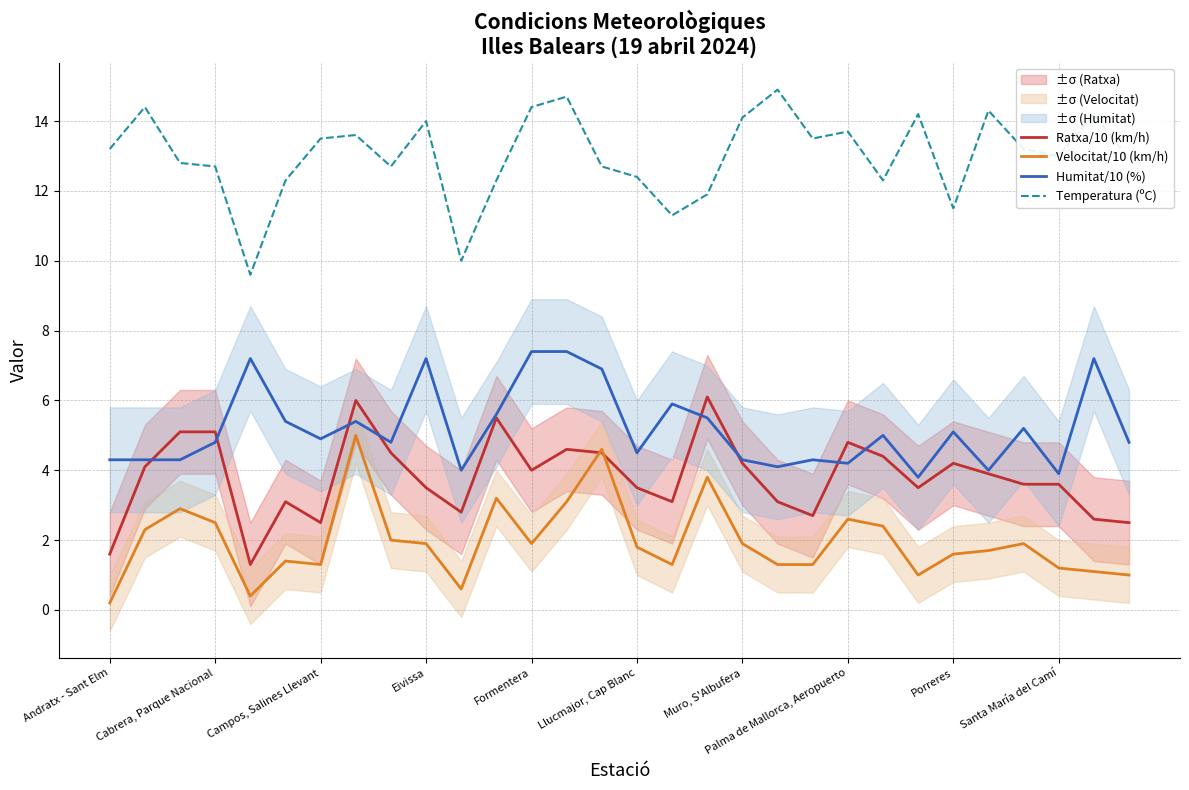

True or false: Humitat/10 (%) has a value of 7.4 at Formentera.

True